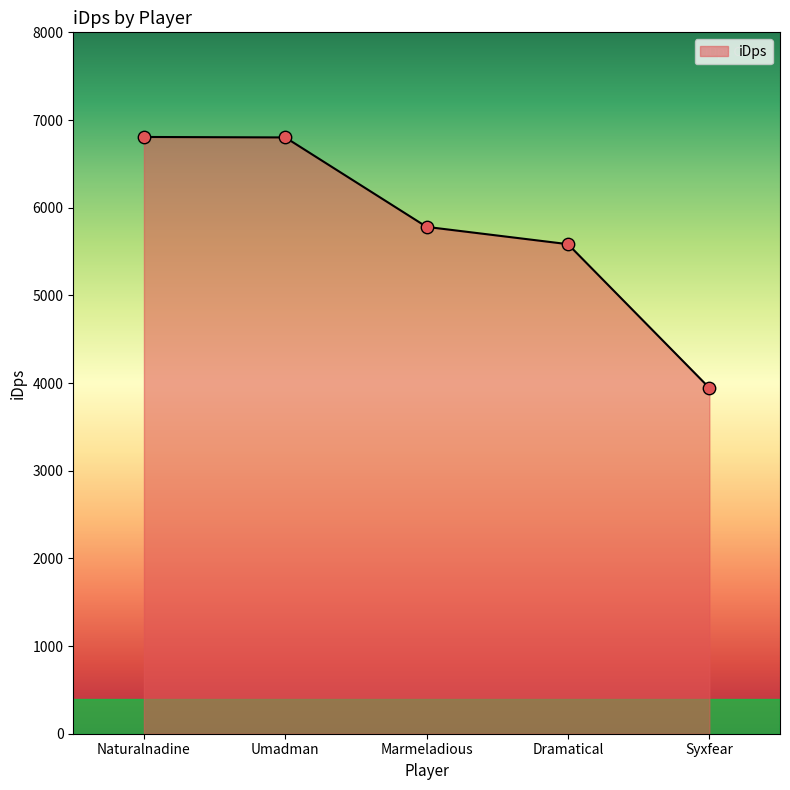

Between Dramatical and Naturalnadine, which is larger?

Naturalnadine